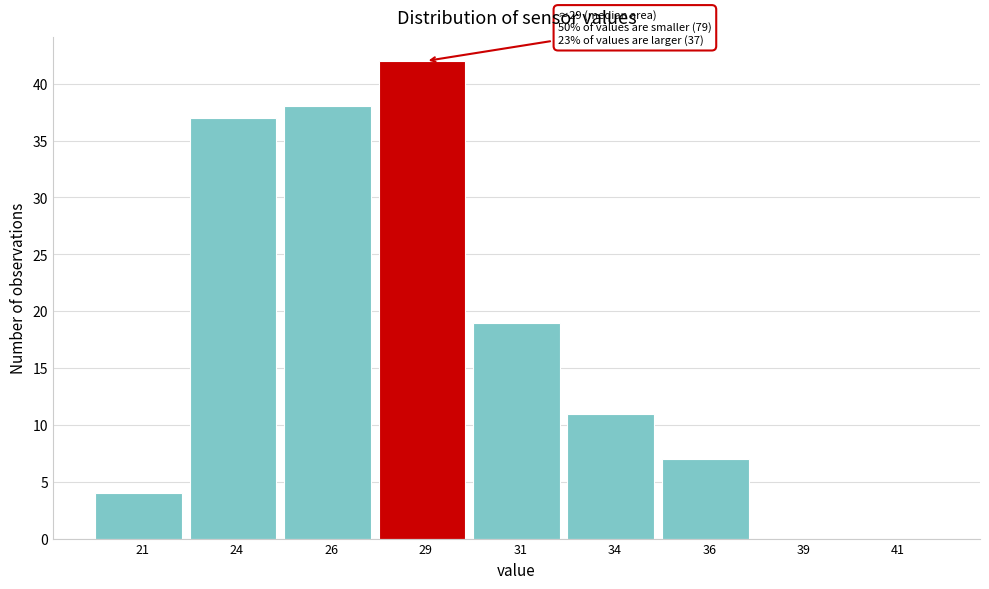

Reading left to right, transcribe all the data shown in this chart.

21=4	24=37	26=38	29=42	31=19	34=11	36=7	39=0	41=0